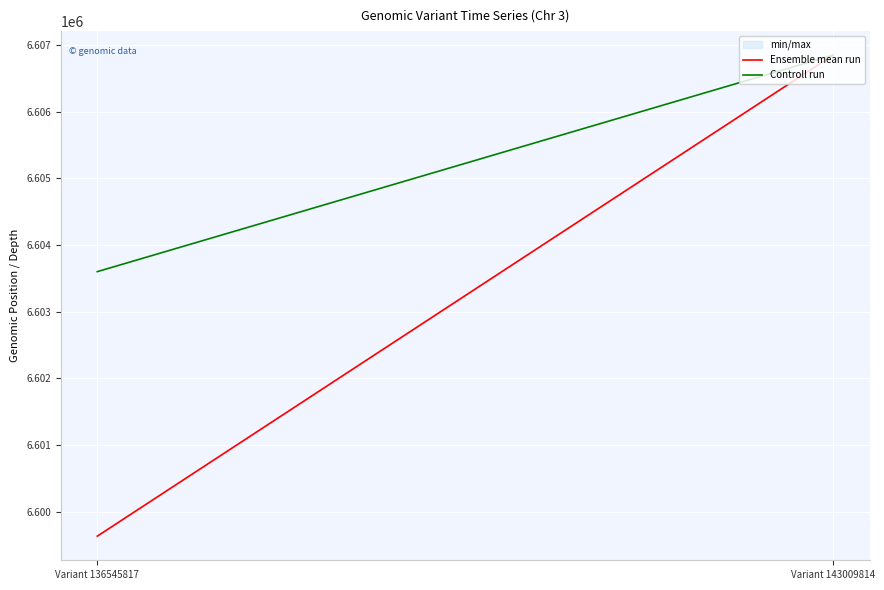

What are all the series names shown in the legend?

Ensemble mean run, Controll run